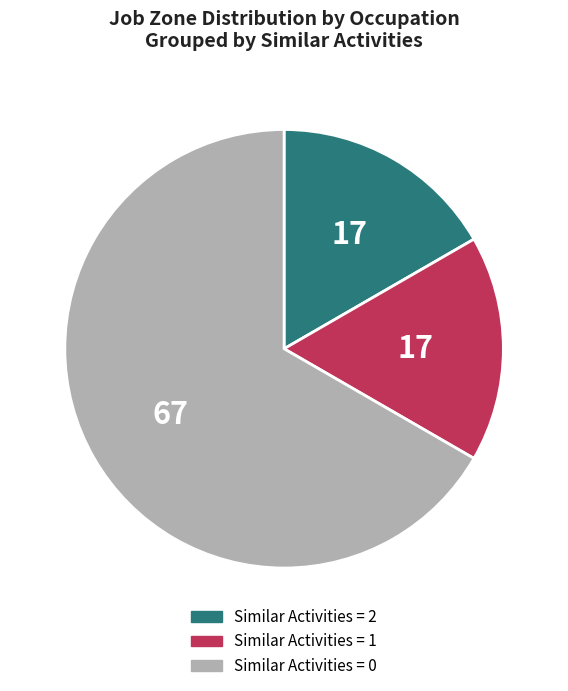

True or false: Similar Activities = 2 accounts for 17% of the total.

True